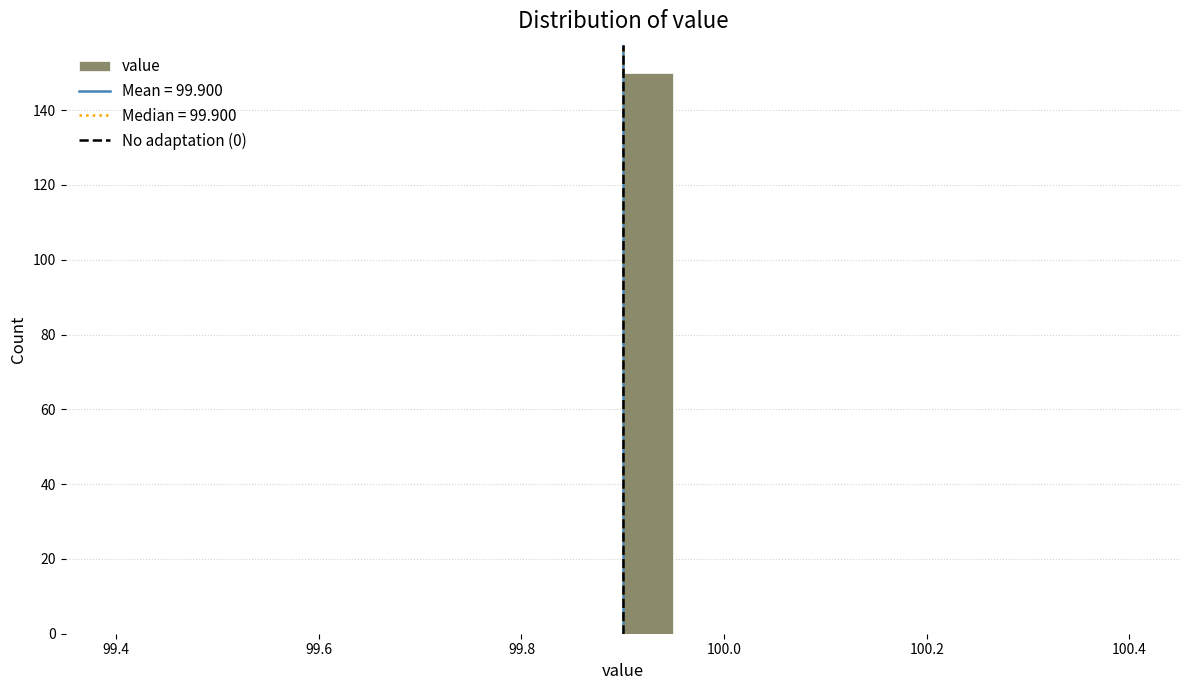

Read against the x-axis, roughly where is the centre of the tallest bar?

99.92